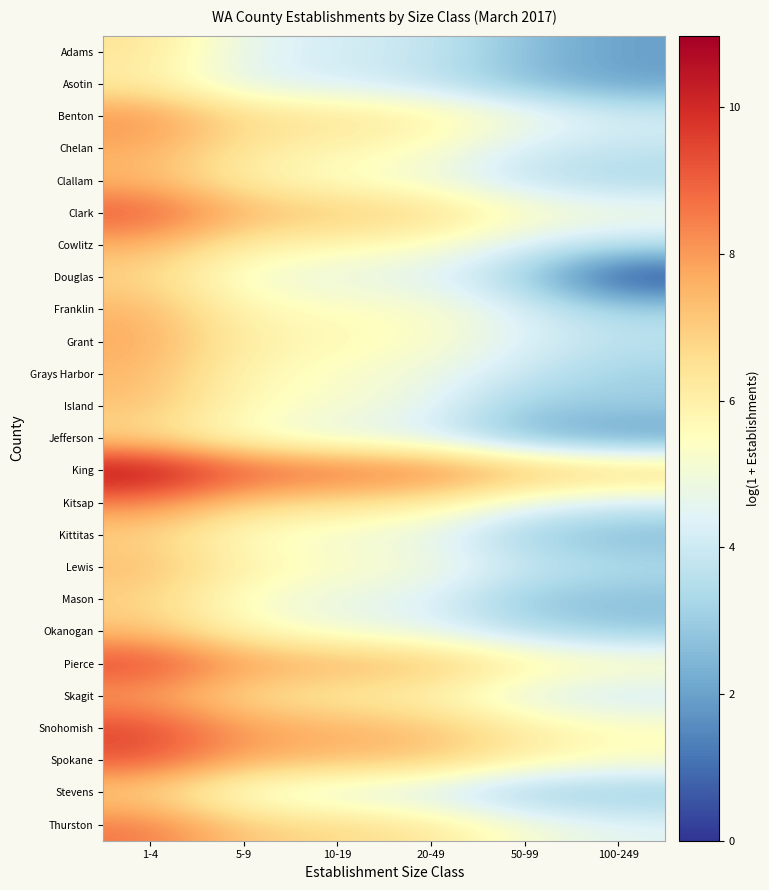

Reading left to right, list all the values displayed in this chart.

Adams: 1-4=6.4	5-9=4.6	10-19=4.2	20-49=3.9	50-99=2.7	100-249=1.9
Asotin: 1-4=6.1	5-9=4.4	10-19=4.2	20-49=3.7	50-99=2.6	100-249=1.9
Benton: 1-4=8.2	5-9=6.7	10-19=6.5	20-49=6.1	50-99=5.1	100-249=4.2
Chelan: 1-4=7.7	5-9=6.3	10-19=5.9	20-49=5.4	50-99=4.1	100-249=3.8
Clallam: 1-4=7.4	5-9=6.0	10-19=5.3	20-49=4.9	50-99=3.7	100-249=3.3
Clark: 1-4=9.2	5-9=7.5	10-19=7.1	20-49=6.8	50-99=5.6	100-249=5.1
Cowlitz: 1-4=7.6	5-9=6.1	10-19=5.8	20-49=5.4	50-99=4.3	100-249=3.7
Douglas: 1-4=6.8	5-9=5.1	10-19=4.7	20-49=4.4	50-99=3.1	100-249=0.0
Franklin: 1-4=7.5	5-9=5.8	10-19=5.5	20-49=5.3	50-99=4.2	100-249=3.3
Grant: 1-4=7.7	5-9=6.0	10-19=5.7	20-49=5.4	50-99=4.3	100-249=3.7
Grays Harbor: 1-4=7.4	5-9=5.8	10-19=5.3	20-49=4.8	50-99=3.9	100-249=3.1
Island: 1-4=7.3	5-9=5.6	10-19=5.2	20-49=4.6	50-99=2.9	100-249=3.0
Jefferson: 1-4=6.6	5-9=5.3	10-19=4.6	20-49=4.2	50-99=2.5	100-249=1.8
King: 1-4=11.0	5-9=9.3	10-19=9.0	20-49=8.7	50-99=7.7	100-249=7.2
Kitsap: 1-4=8.4	5-9=6.9	10-19=6.5	20-49=6.1	50-99=4.8	100-249=4.2
Kittitas: 1-4=6.8	5-9=5.4	10-19=5.0	20-49=4.6	50-99=3.0	100-249=2.5
Lewis: 1-4=7.4	5-9=6.0	10-19=5.4	20-49=5.0	50-99=4.0	100-249=3.5
Mason: 1-4=6.8	5-9=5.3	10-19=4.7	20-49=4.4	50-99=2.8	100-249=2.6
Okanogan: 1-4=7.2	5-9=5.7	10-19=5.0	20-49=4.5	50-99=3.5	100-249=2.9
Pierce: 1-4=9.6	5-9=8.0	10-19=7.7	20-49=7.4	50-99=6.2	100-249=5.7
Skagit: 1-4=7.8	5-9=6.5	10-19=6.1	20-49=5.8	50-99=4.5	100-249=4.0
Snohomish: 1-4=9.5	5-9=8.0	10-19=7.6	20-49=7.3	50-99=6.2	100-249=5.6
Spokane: 1-4=9.2	5-9=7.7	10-19=7.4	20-49=7.2	50-99=6.0	100-249=5.4
Stevens: 1-4=6.8	5-9=4.9	10-19=4.5	20-49=4.0	50-99=2.9	100-249=2.8
Thurston: 1-4=8.6	5-9=7.1	10-19=6.7	20-49=6.3	50-99=5.2	100-249=4.5